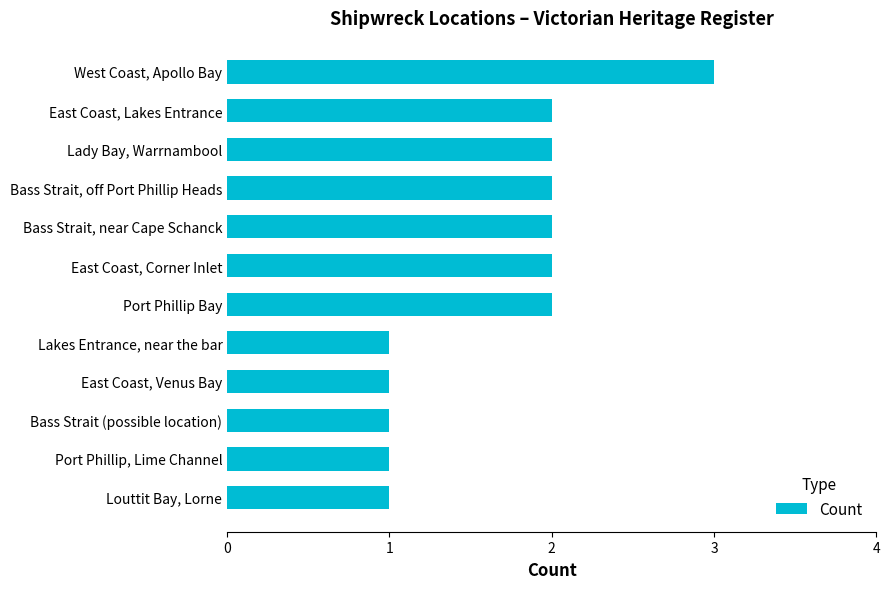

What is the ratio of the value at Bass Strait (possible location) to the value at Louttit Bay, Lorne?

1.0